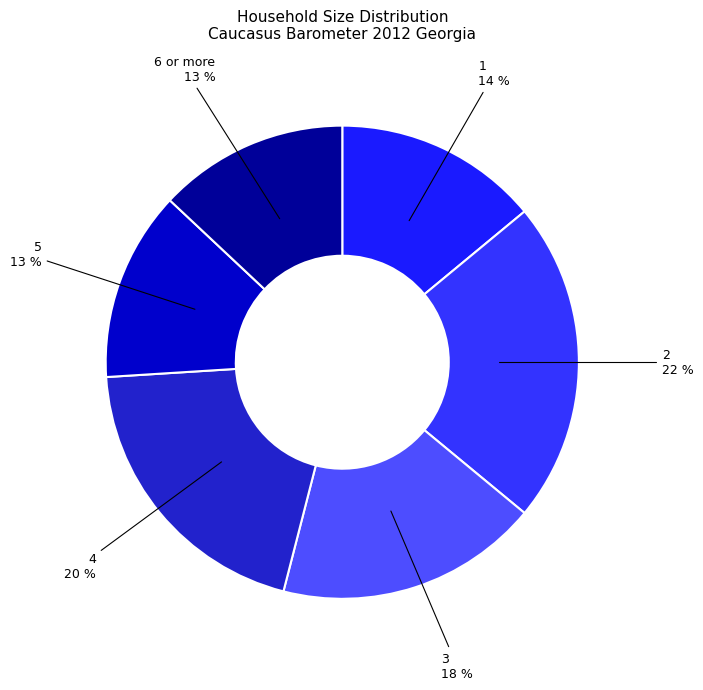

Does 3 account for over 50% of the chart?

No